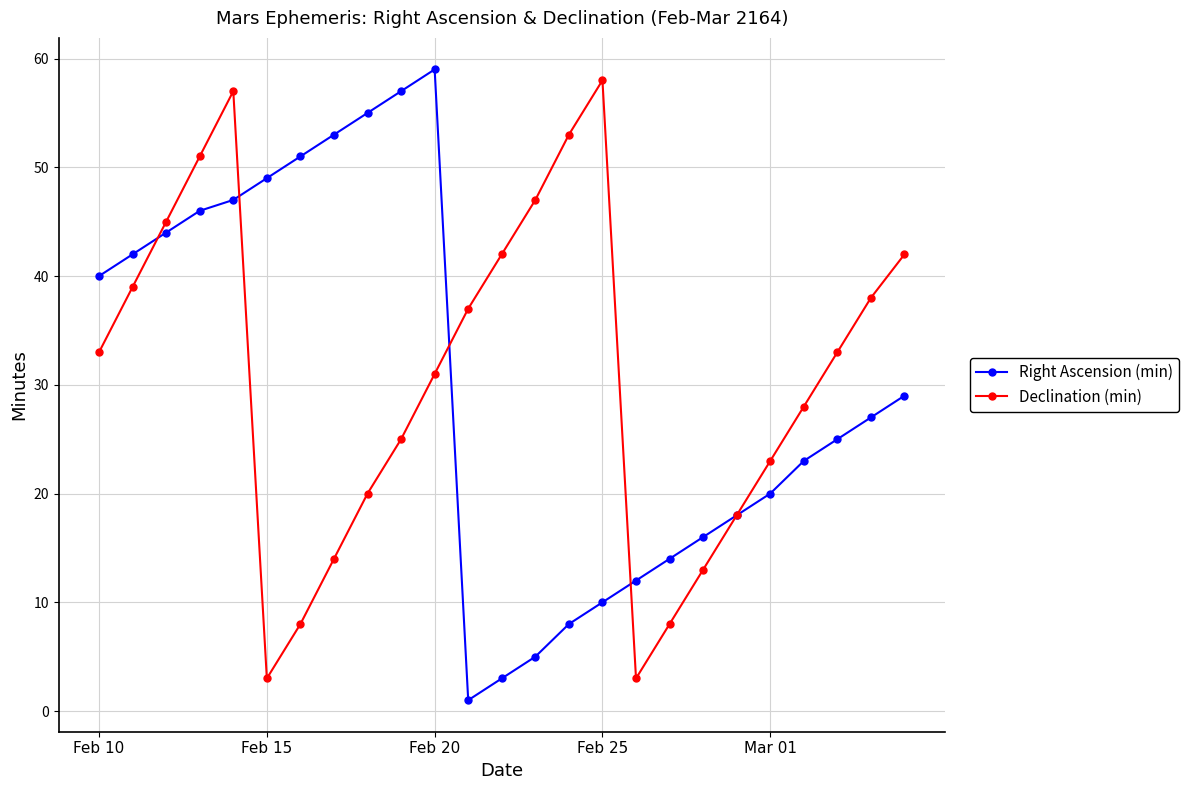

What is the value of the Right Ascension (min) point at the 7th from the left?

51